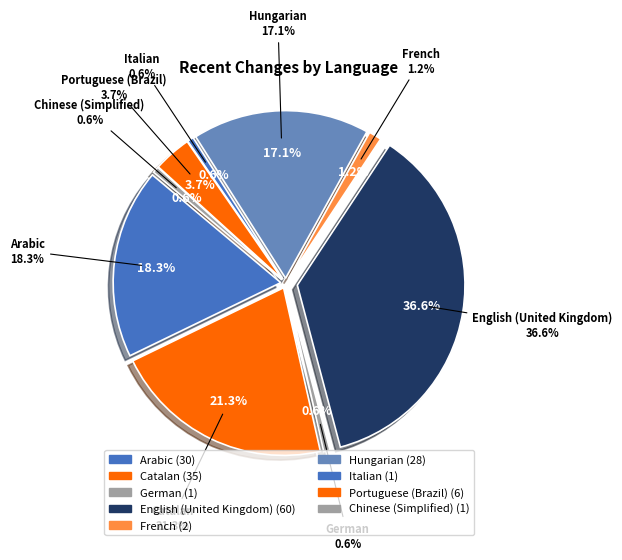

Is there a majority slice in this chart?

No